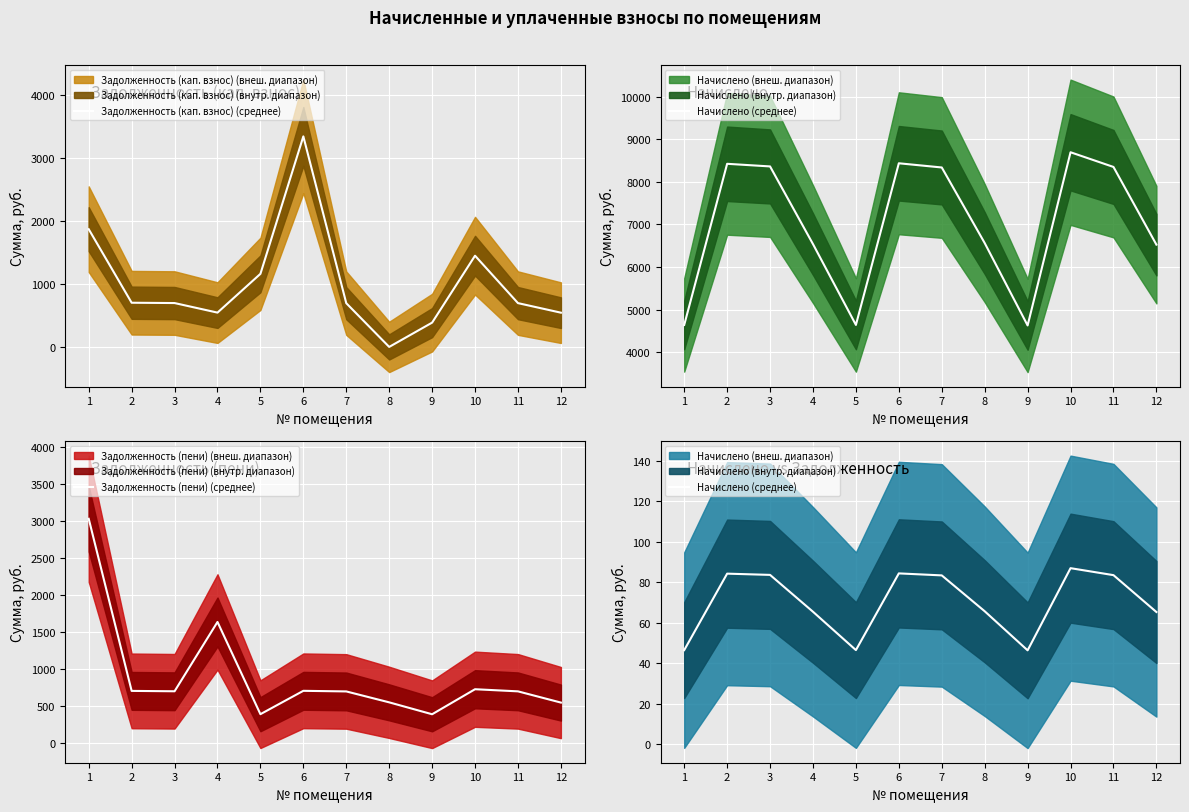

Rank the series by their maximum value, from lowest to highest.

Начислено (среднее), Задолженность (пени) (среднее), Задолженность (кап. взнос) (среднее)